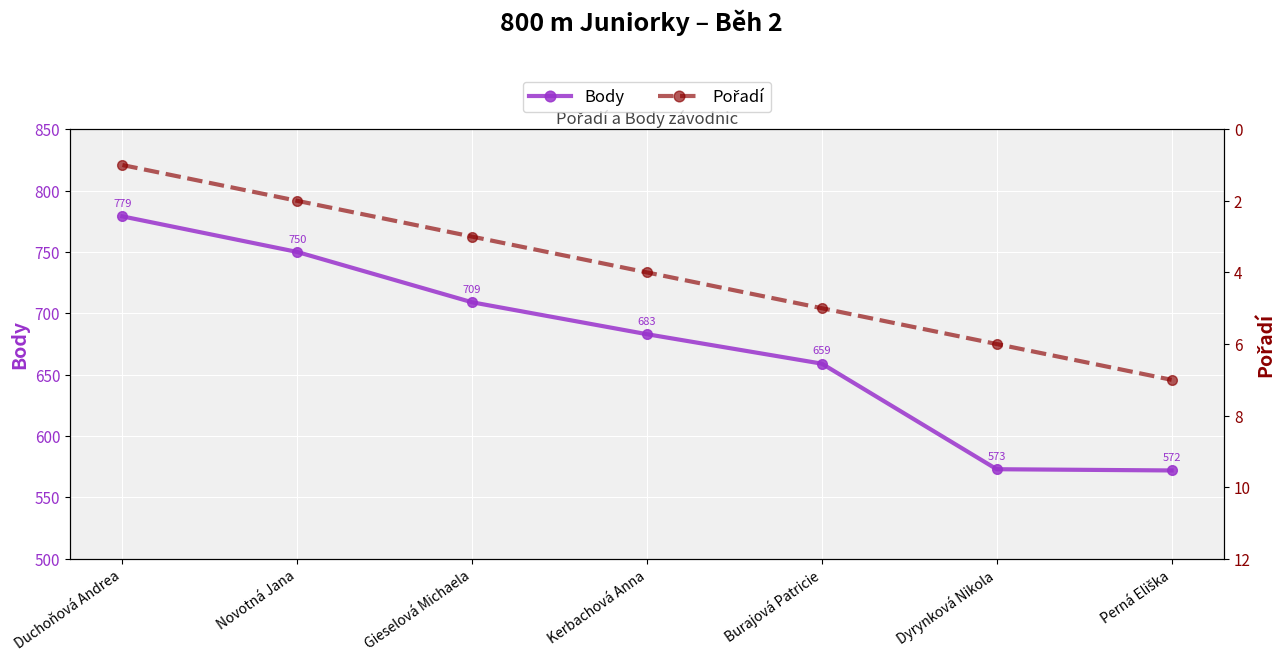

How many data points does each series have?

7